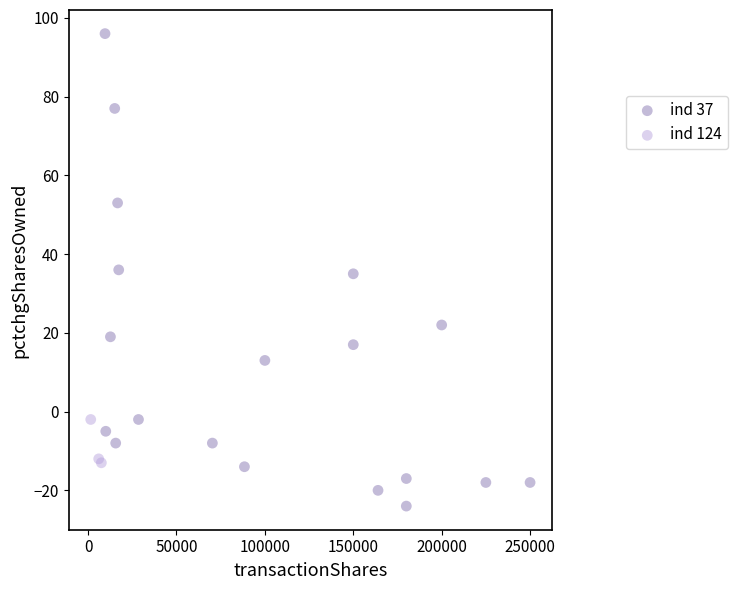

Which series contains the lowest Y value?

ind 37